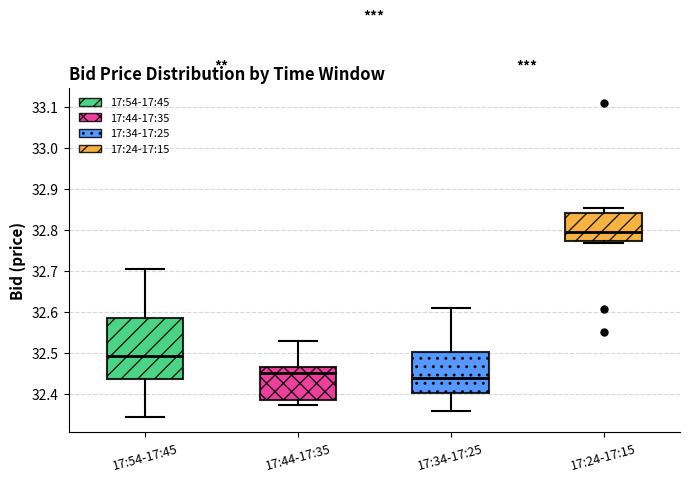

Where does the median line of the box for 17:44-17:35 sit on the y-axis? The values are not printed on the chart, so give them approximately, as read against the axis.

32.45